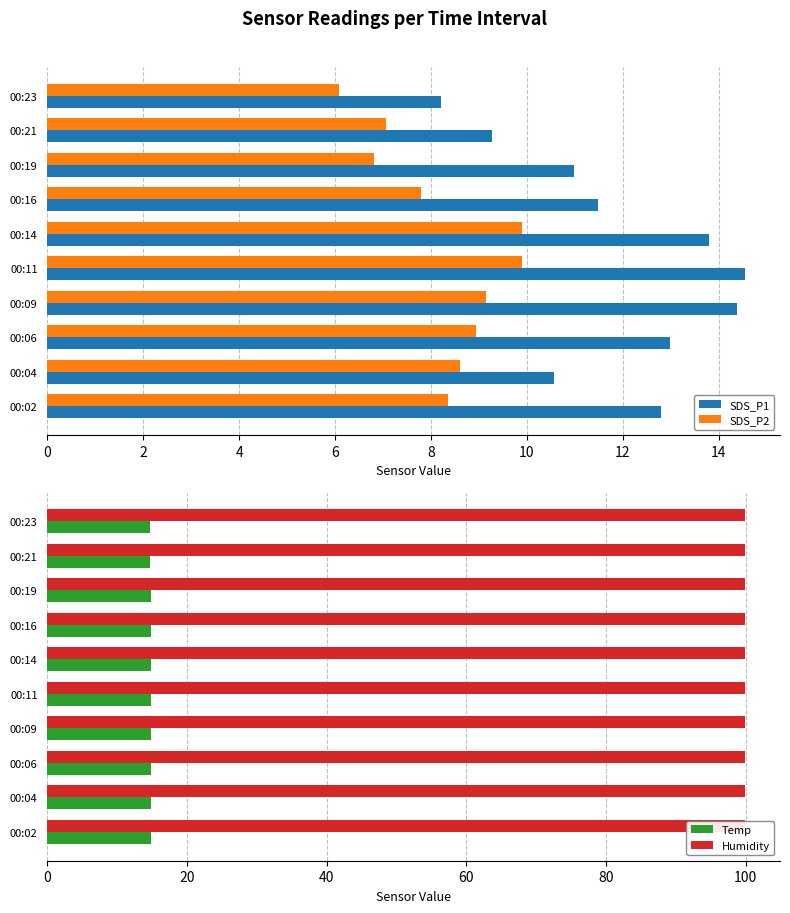

What is the approximate value of SDS_P2 at 00:04?

8.6